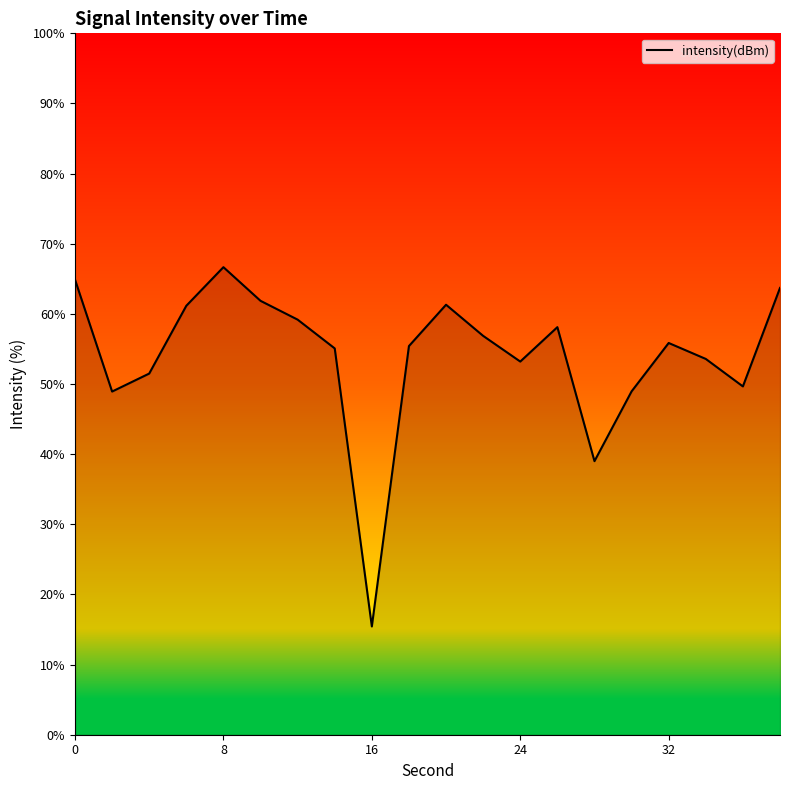

What is the smallest value displayed?

15.4